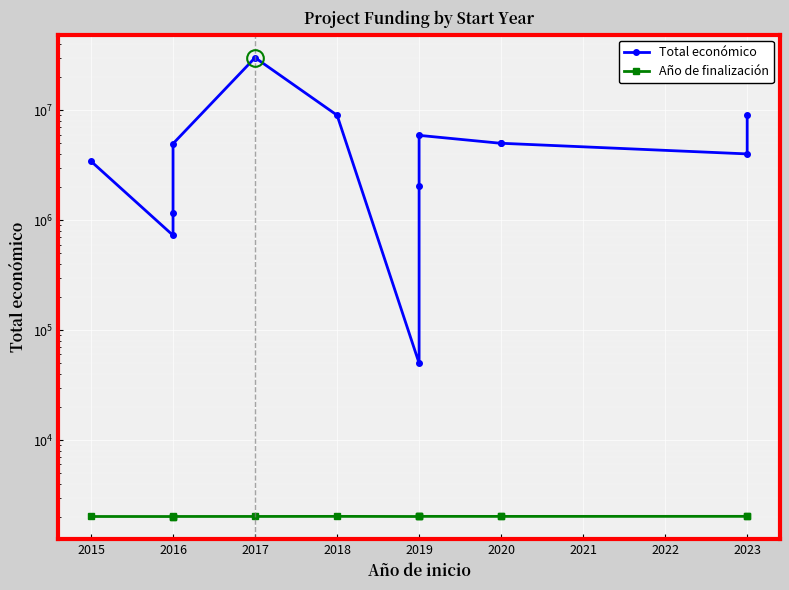

What is the minimum value for Total económico?

50000